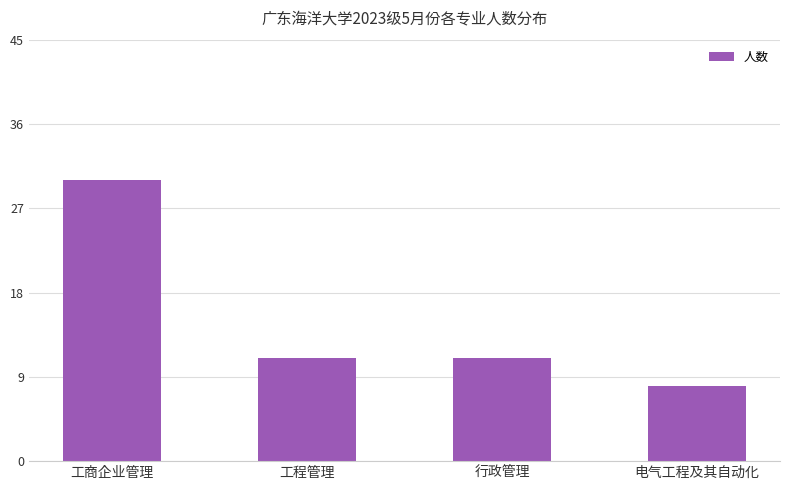

What is the label of the 3rd bar from the left?

行政管理